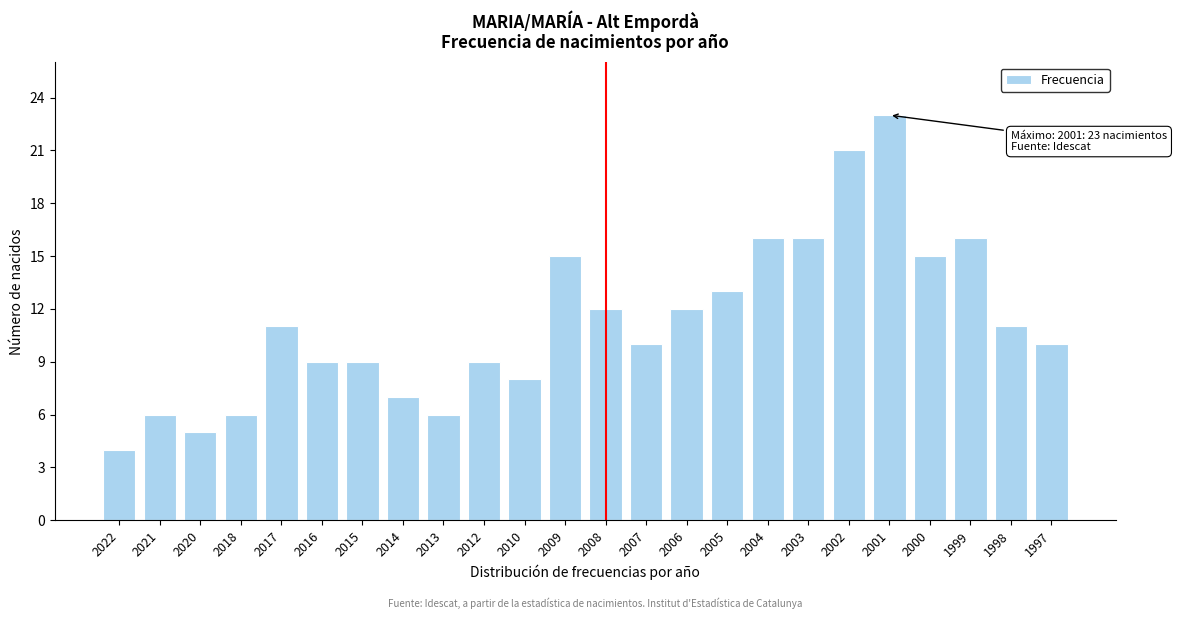

Reading left to right, what are all the values shown in this chart?

4	6	5	6	11	9	9	7	6	9	8	15	12	10	12	13	16	16	21	23	15	16	11	10